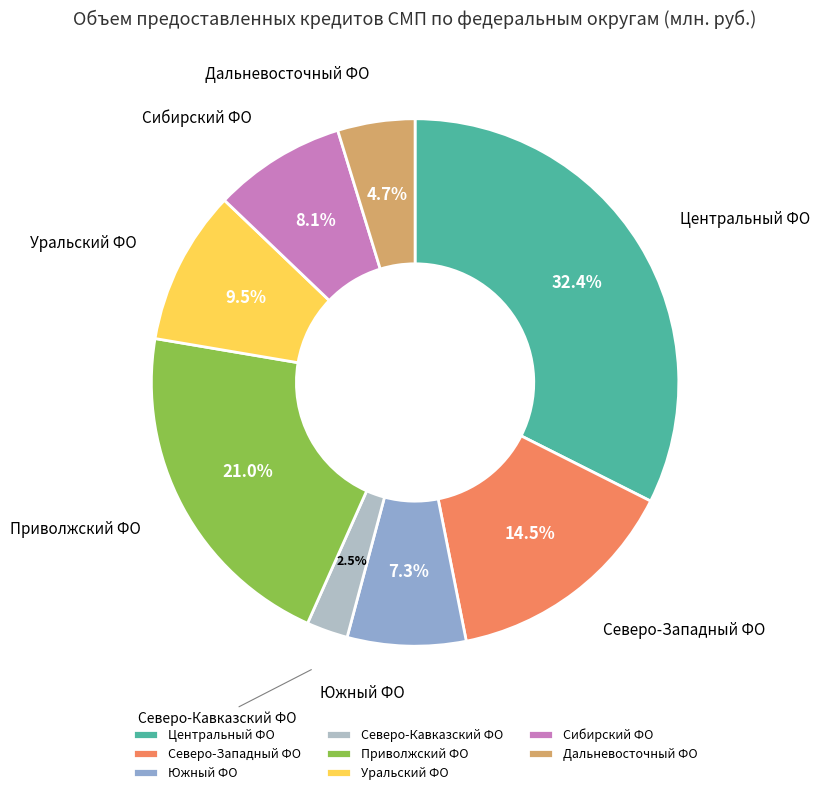

Count the number of slices in the pie.

8